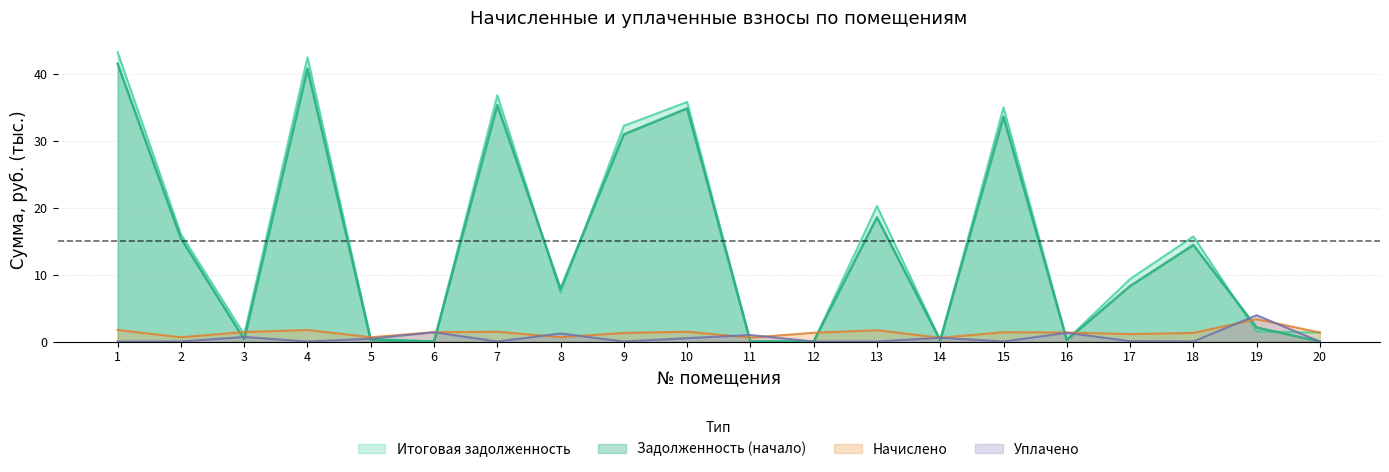

Which series changed the most between 10 and 13?

Задолженность (начало)